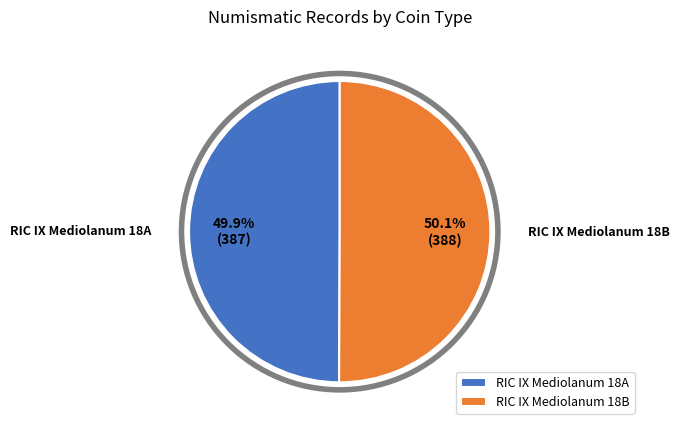

Is there a majority slice in this chart?

Yes